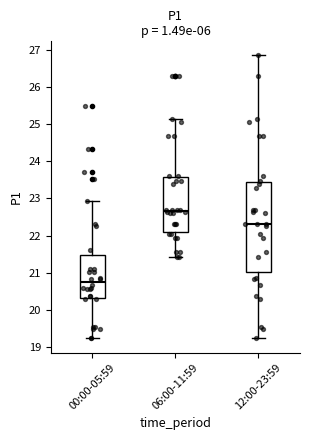

Reading left to right, read every box against the y-axis: the position of its median line, the range the box covers, and the ends of its whiskers. The values are not printed on the chart, so give them approximately, as read against the axis.

00:00-05:59: median 20.8, box 20.3 to 21.5, whiskers 19.2 to 22.9
06:00-11:59: median 22.7, box 22.1 to 23.6, whiskers 21.4 to 25.1
12:00-23:59: median 22.3, box 21.0 to 23.5, whiskers 19.2 to 26.9